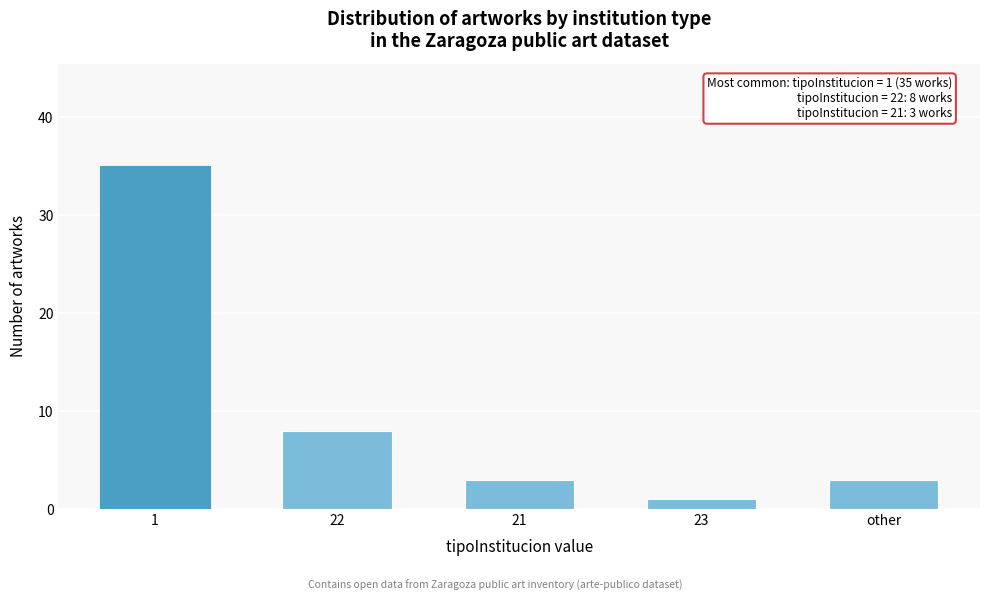

Reading left to right, extract all data points from this chart.

1=35	22=8	21=3	23=1	other=3